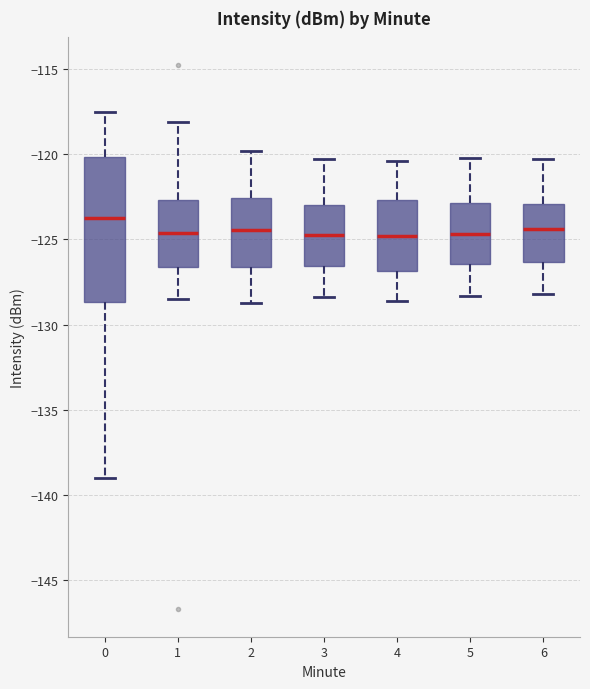

Where does the median line of the box at x = 5 sit on the y-axis? The values are not printed on the chart, so give them approximately, as read against the axis.

-124.5